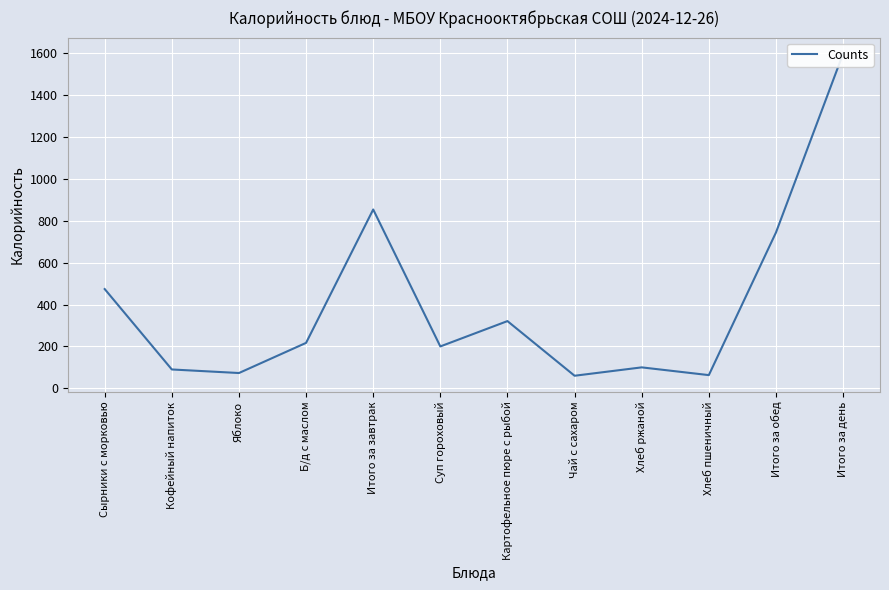

Between Картофельное пюре с рыбой and Хлеб ржаной, which is larger?

Картофельное пюре с рыбой